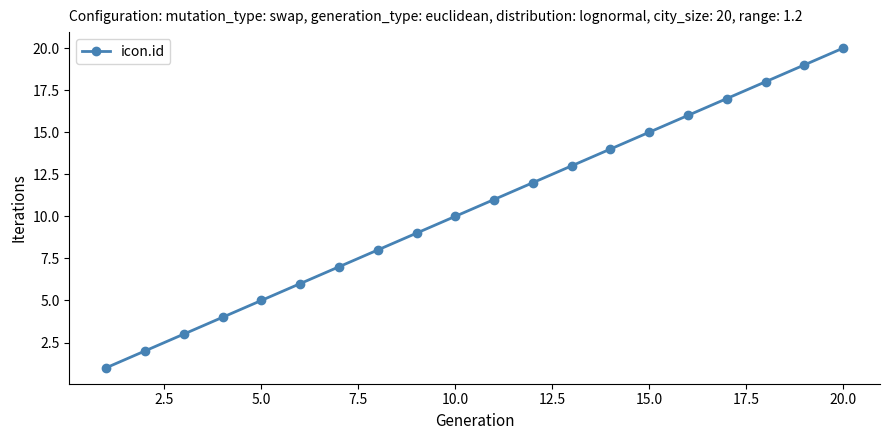

What is the difference between the maximum and minimum values?

19